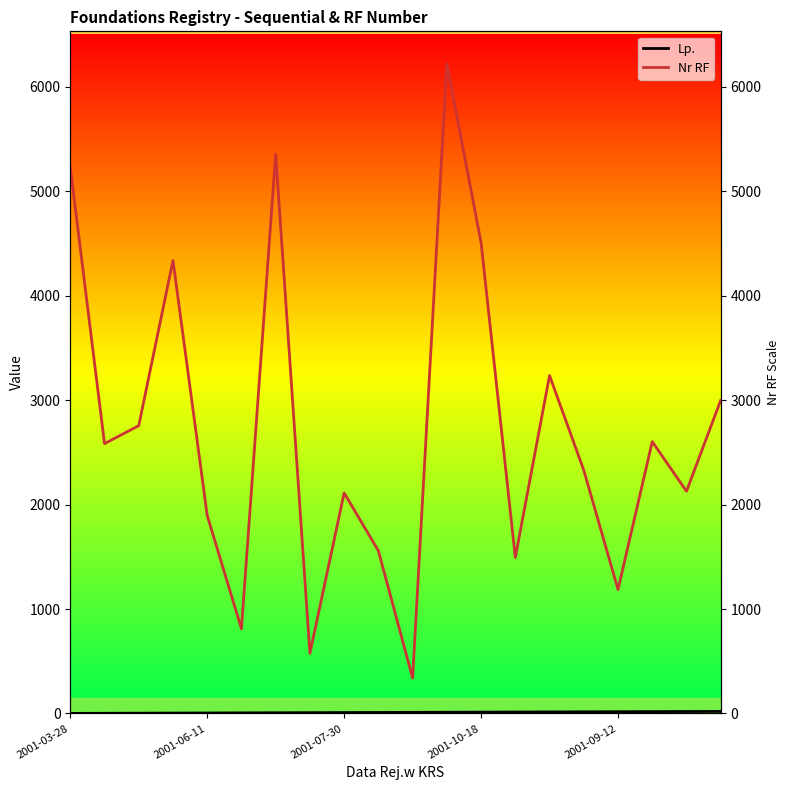

Which category has the lowest value across all series?

2001-03-28